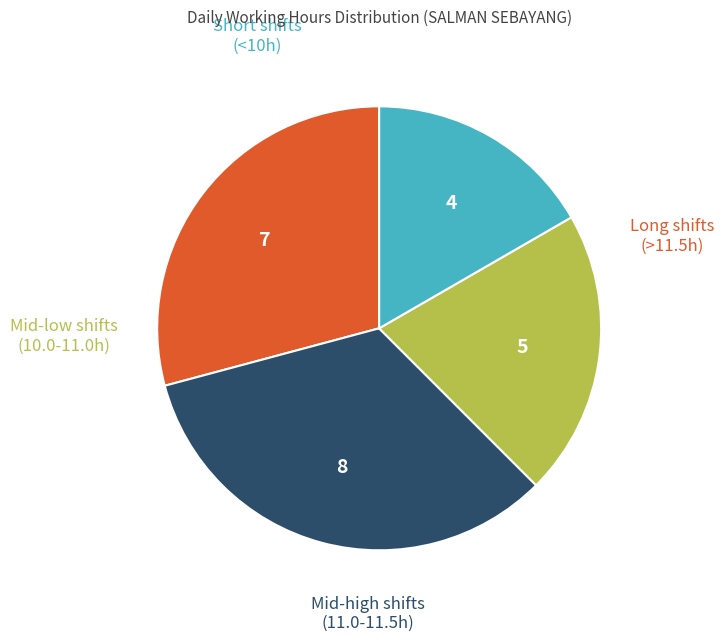

Is there any slice that represents more than half of the pie?

No